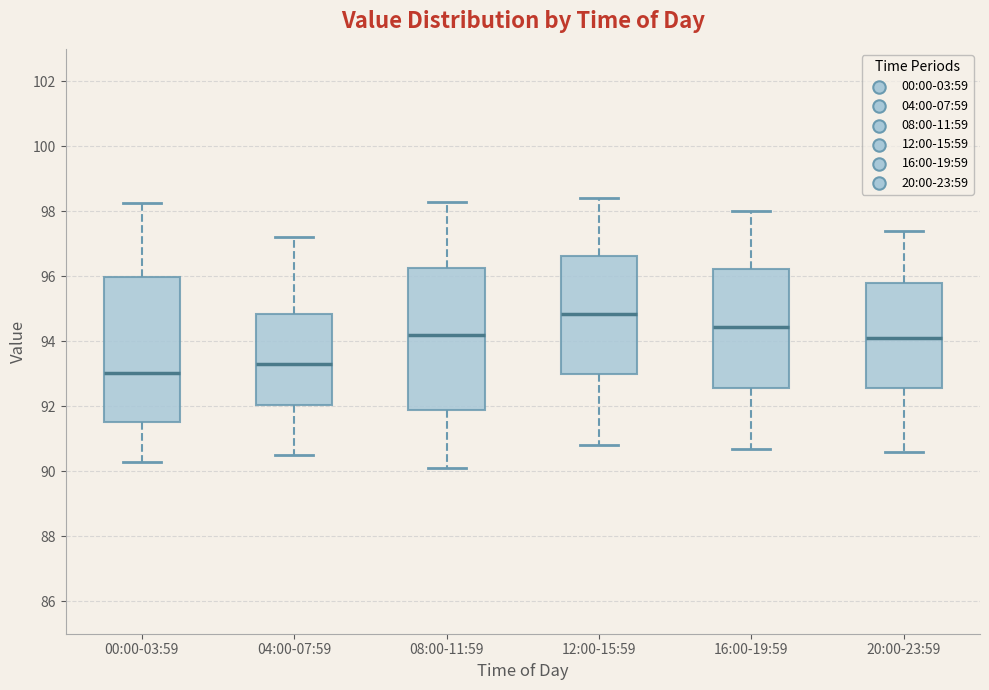

Which box's median line is the lowest?

00:00-03:59